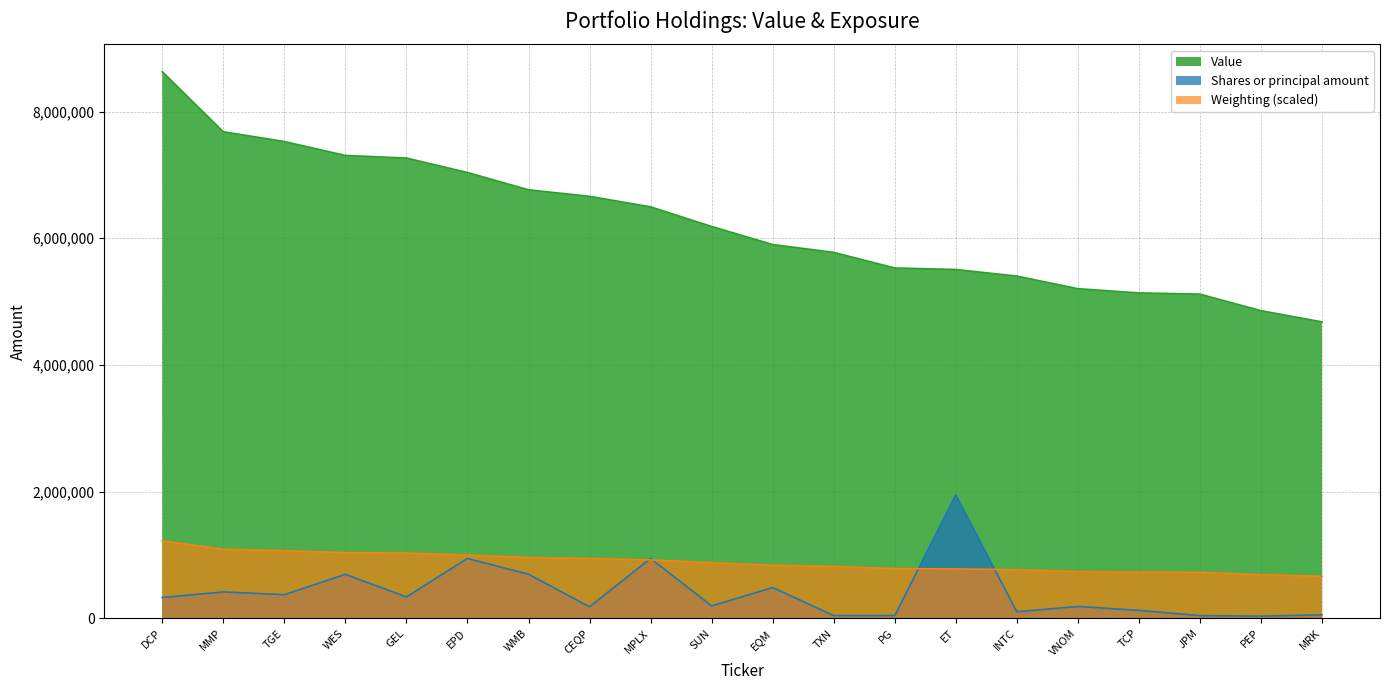

What is the lowest value of the Shares or principal amount series?

35424.0